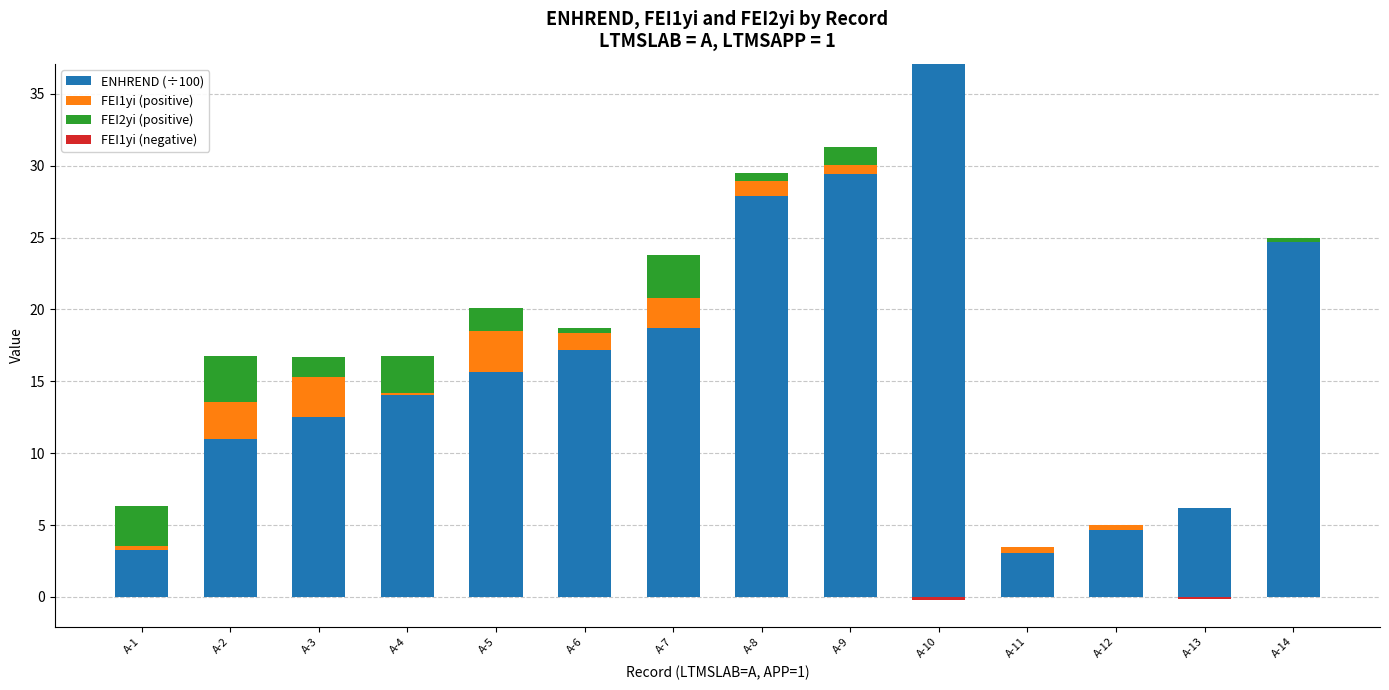

What is the value of the FEI2yi (positive) bar at the 5th from the left?

1.6